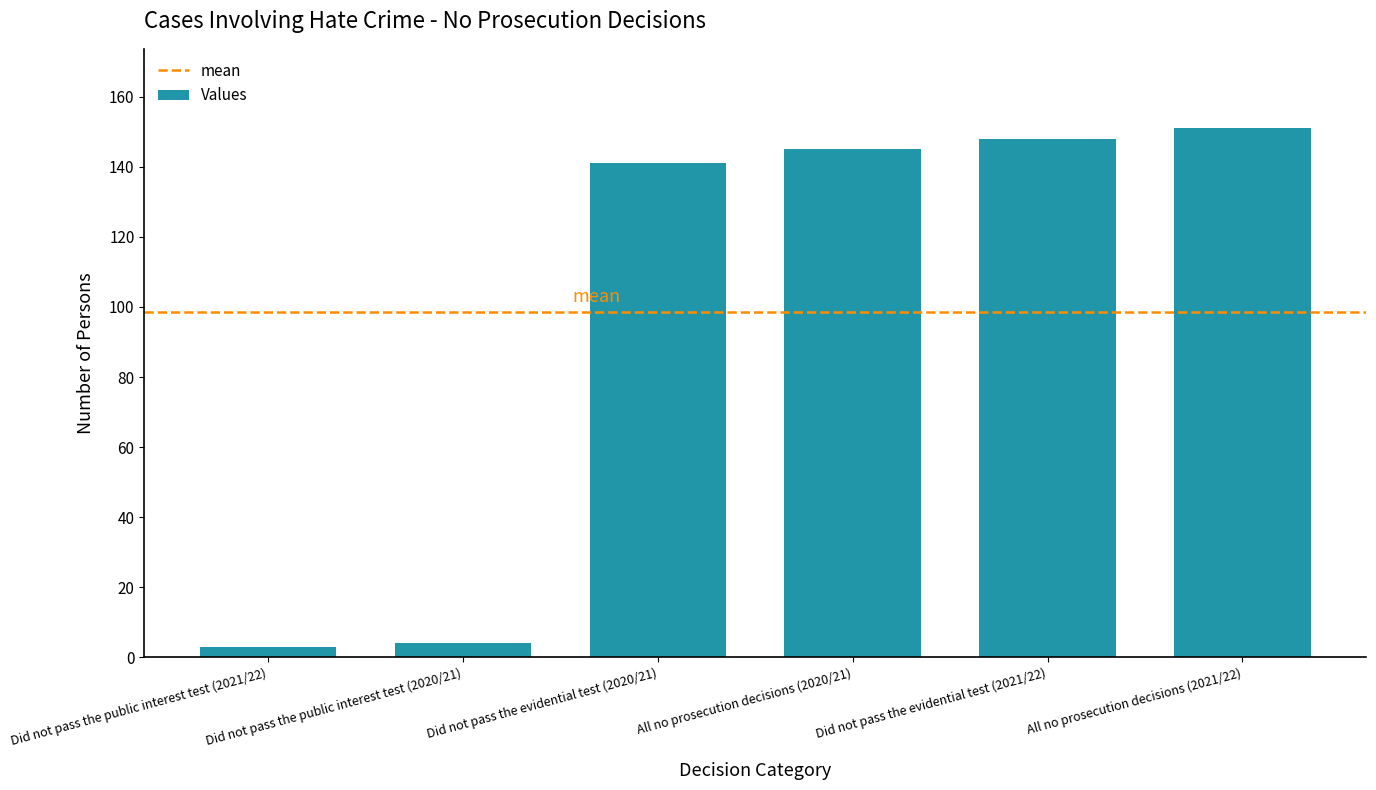

Are the bars horizontal?

No